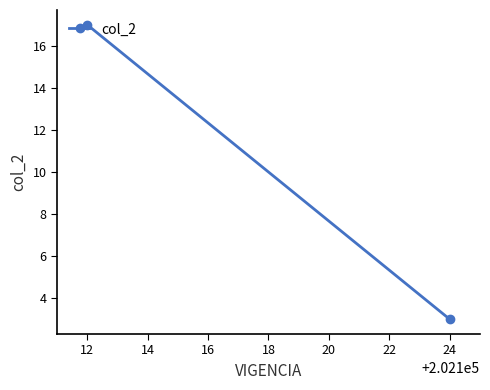

What is the greatest value displayed?

17